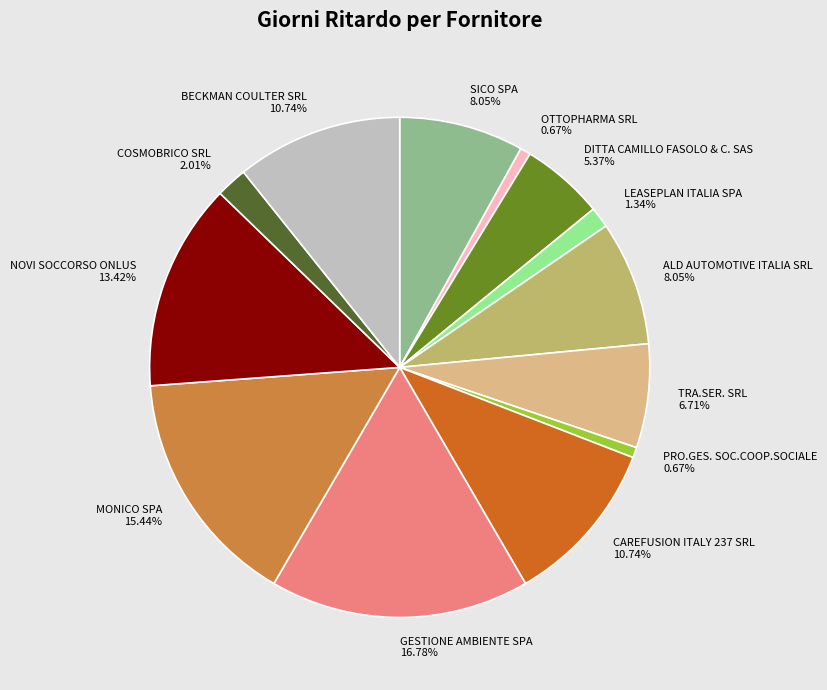

To the nearest percent, what is the average slice percentage?

8%